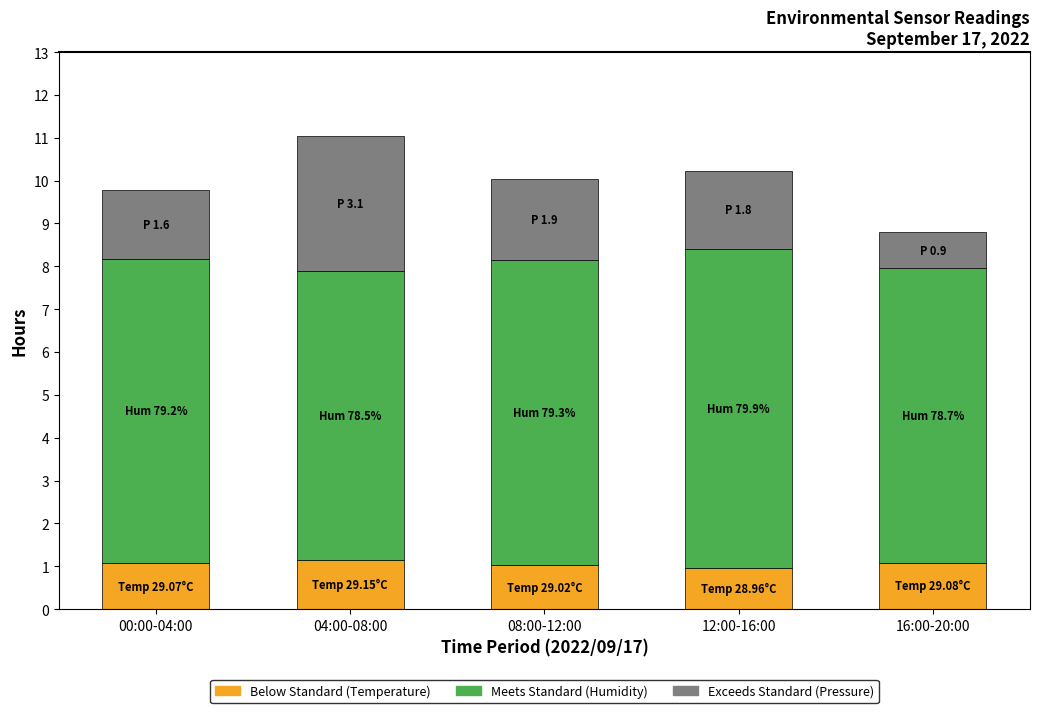

What is the total value across all series at 00:00-04:00?

9.8